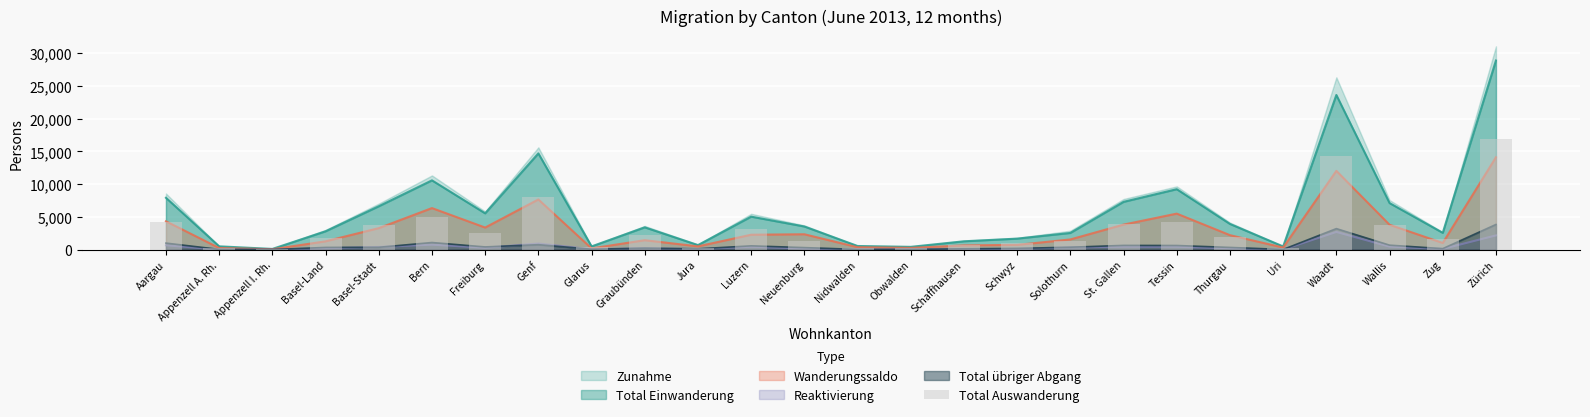

At which label does the data first exceed 1927?

Aargau